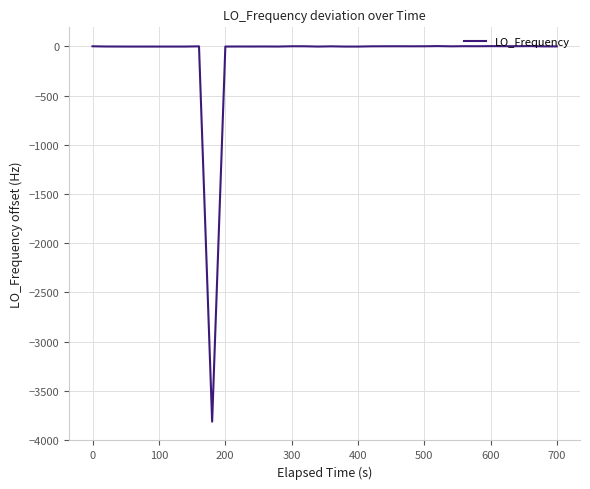

What is the smallest value displayed?

-3814.1